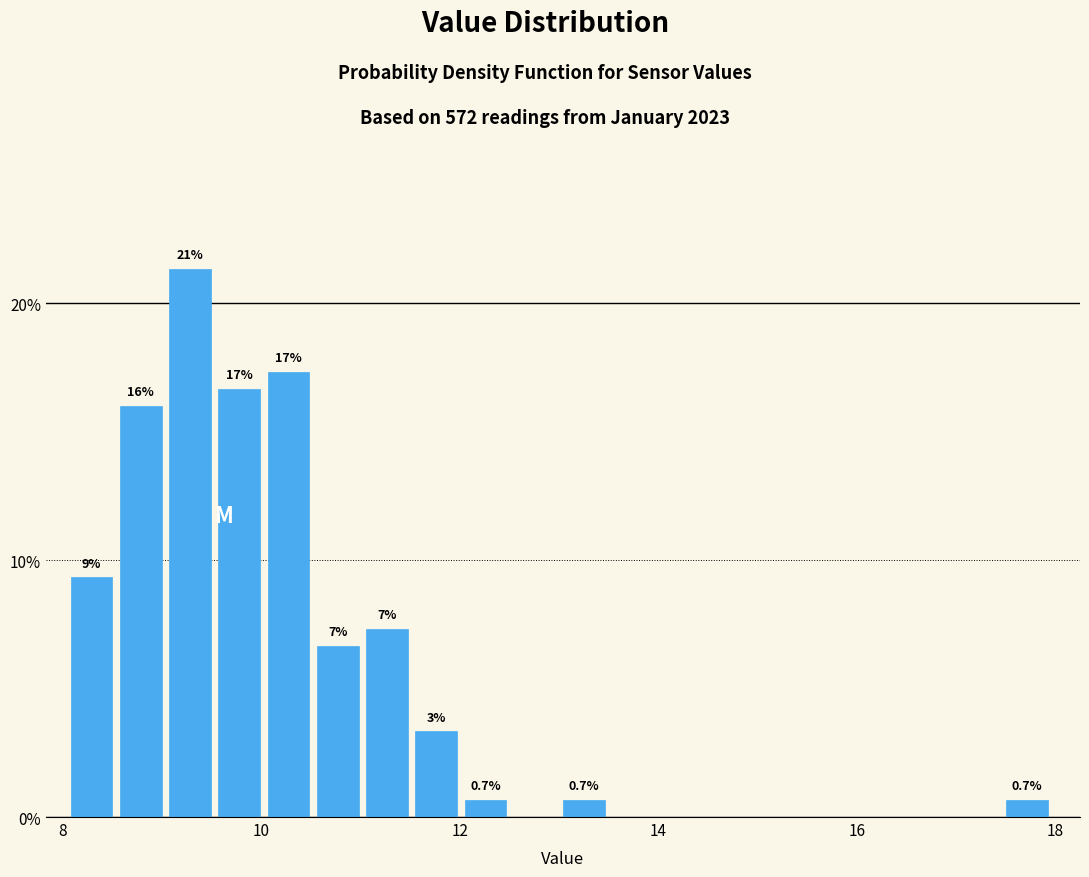

Read against the x-axis, roughly where is the centre of the tallest bar?

9.2